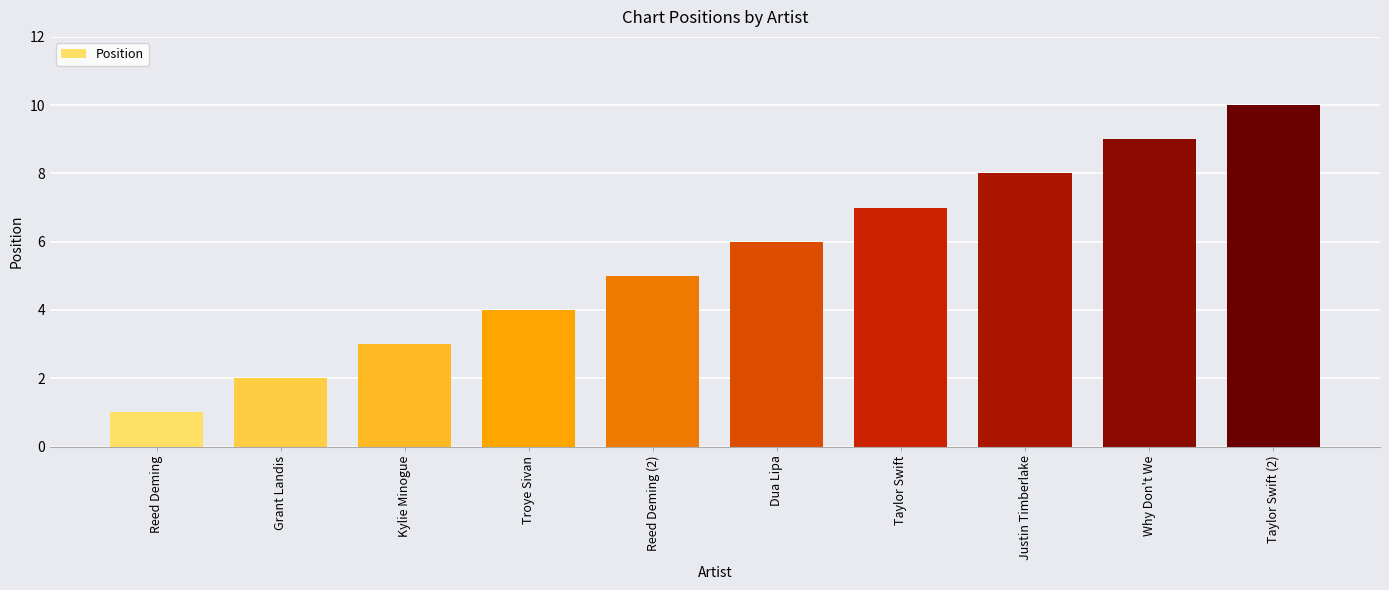

Rank the categories by value from lowest to highest.

Reed Deming, Grant Landis, Kylie Minogue, Troye Sivan, Reed Deming (2), Dua Lipa, Taylor Swift, Justin Timberlake, Why Don't We, Taylor Swift (2)